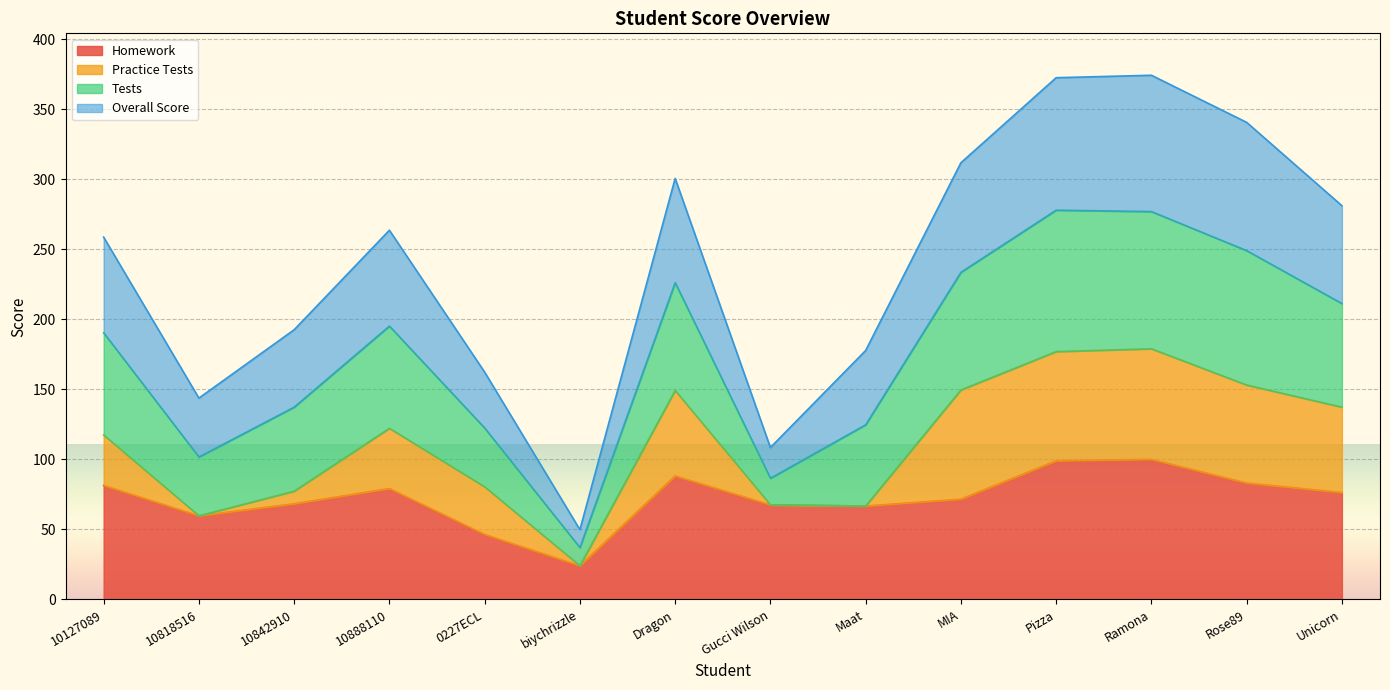

What is the maximum value for Homework?

100.0